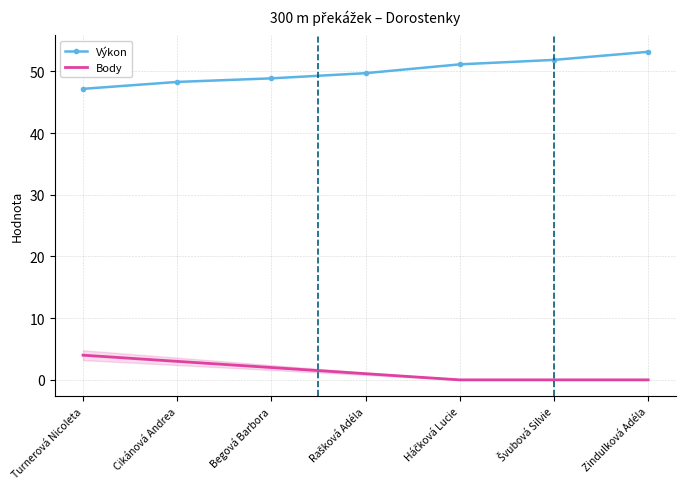

List the series in order of their peak value, lowest first.

Body, Výkon